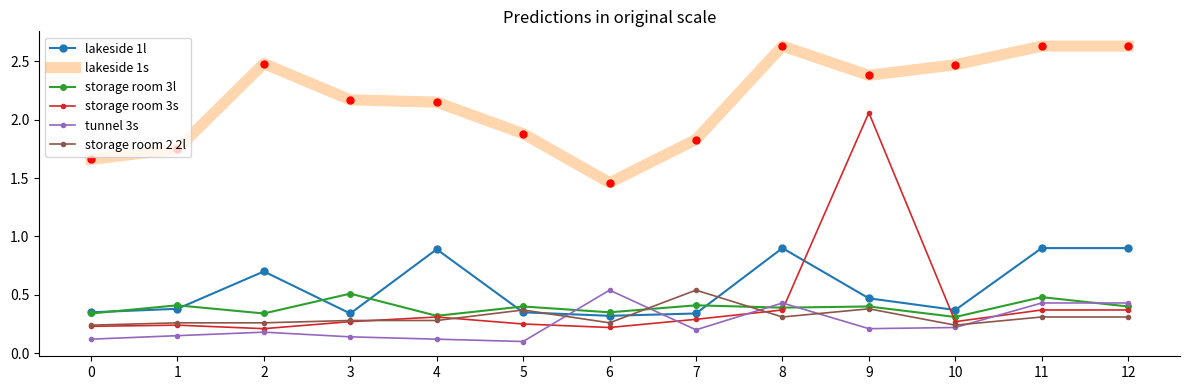

The value of storage room 2 2l at 8 is 0.3. True or false?

True